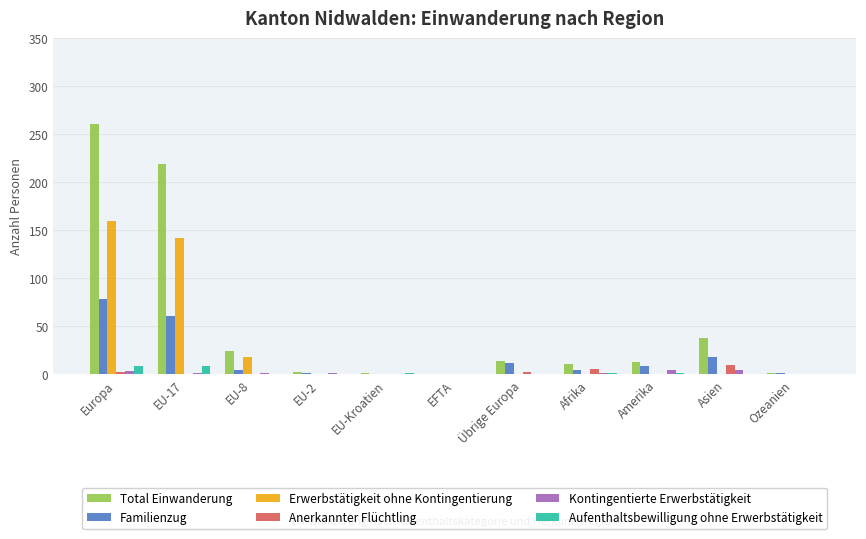

Between EU-2 and Amerika, which series saw the biggest shift?

Total Einwanderung